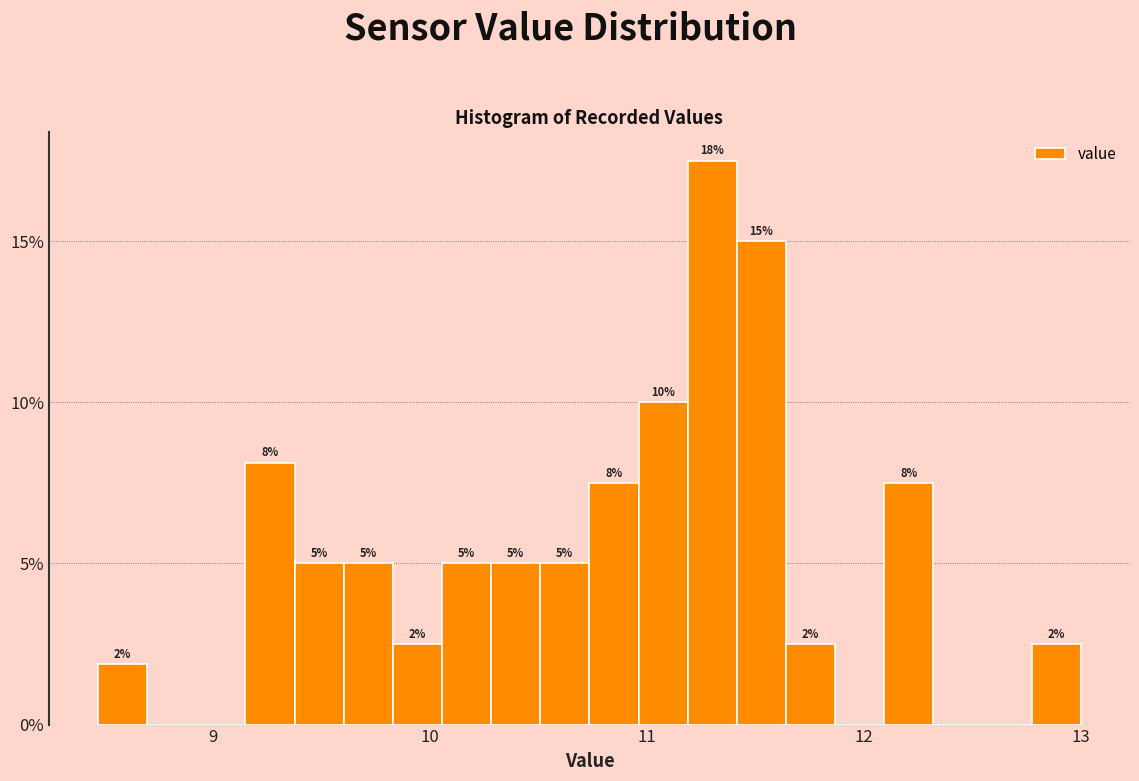

Around what value on the x-axis is the tallest bar? Give the approximate position of its centre, as read against the axis.

11.3